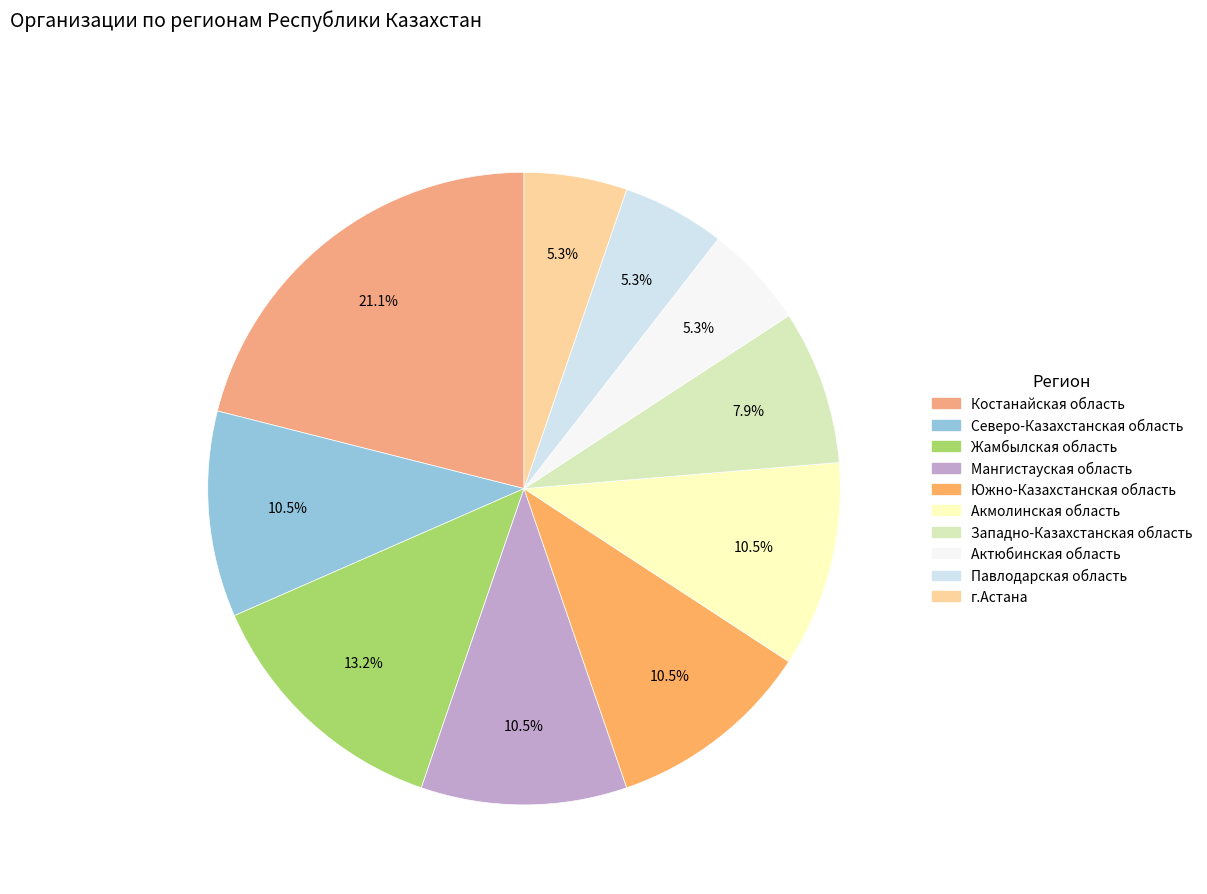

To the nearest percent, what is the combined percentage of Южно-Казахстанская область and Актюбинская область?

16%